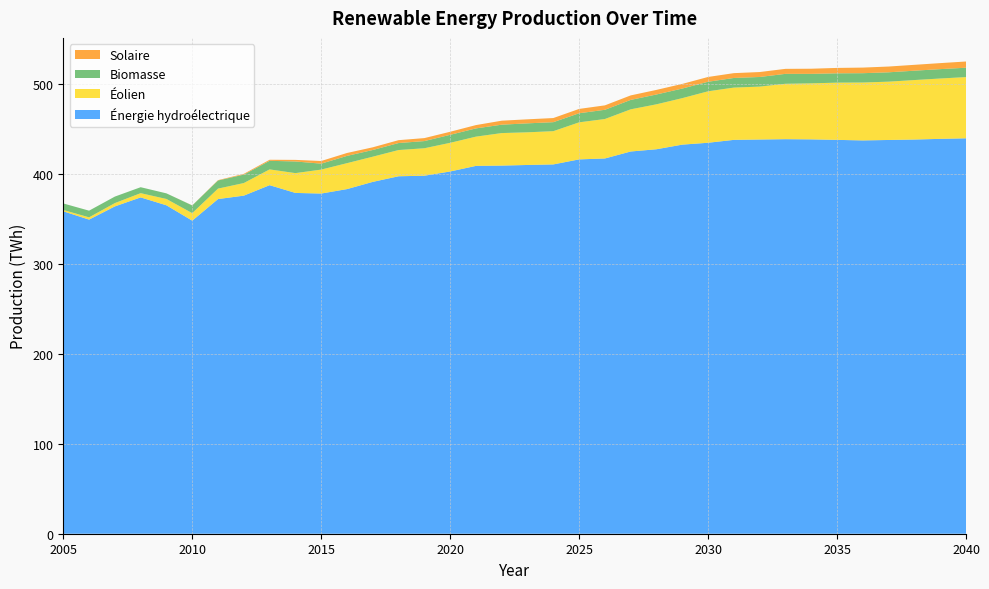

Reading left to right, what are all the values shown in this chart?

Biomasse: 7.3	7.4	7.2	6.6	6.2	8.6	9.0	9.4	9.5	13.0	6.6	8.1	7.4	7.8	8.0	8.9	9.2	9.3	10.0	10.0	10.1	10.3	10.5	10.9	10.7	10.6	10.7	10.7	11.0	10.6	10.4	10.4	10.4	10.4	10.4	10.4
Éolien: 1.5	2.5	3.7	4.7	7.0	8.4	11.6	14.0	17.5	22.0	26.6	28.8	28.0	29.1	30.5	31.9	32.5	36.2	36.3	37.0	41.2	43.8	46.9	49.9	51.7	57.2	58.1	58.8	61.6	62.3	63.6	64.3	64.8	66.1	67.1	68.0
Énergie hydroélectrique: 358.4	349.1	363.8	373.8	365.0	348.0	372.0	375.8	387.4	378.8	378.1	383.1	391.1	397.3	397.9	402.6	408.9	409.2	409.9	410.5	416.1	417.1	424.9	427.4	432.5	434.6	437.8	438.2	438.5	438.3	437.8	437.2	437.7	438.2	438.9	439.5
Solaire: 0.0	0.0	0.0	0.0	0.0	0.1	0.4	0.8	1.2	1.8	3.0	3.2	3.0	3.2	3.3	3.4	3.7	4.4	4.5	4.6	4.8	4.9	5.0	5.1	5.2	5.3	5.4	5.5	5.6	5.7	6.0	6.2	6.4	6.5	6.7	6.9